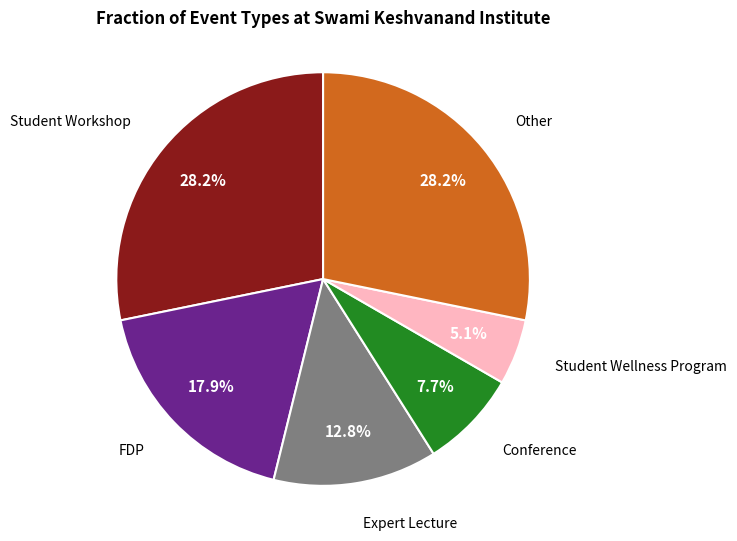

Is there any slice that represents more than half of the pie?

No